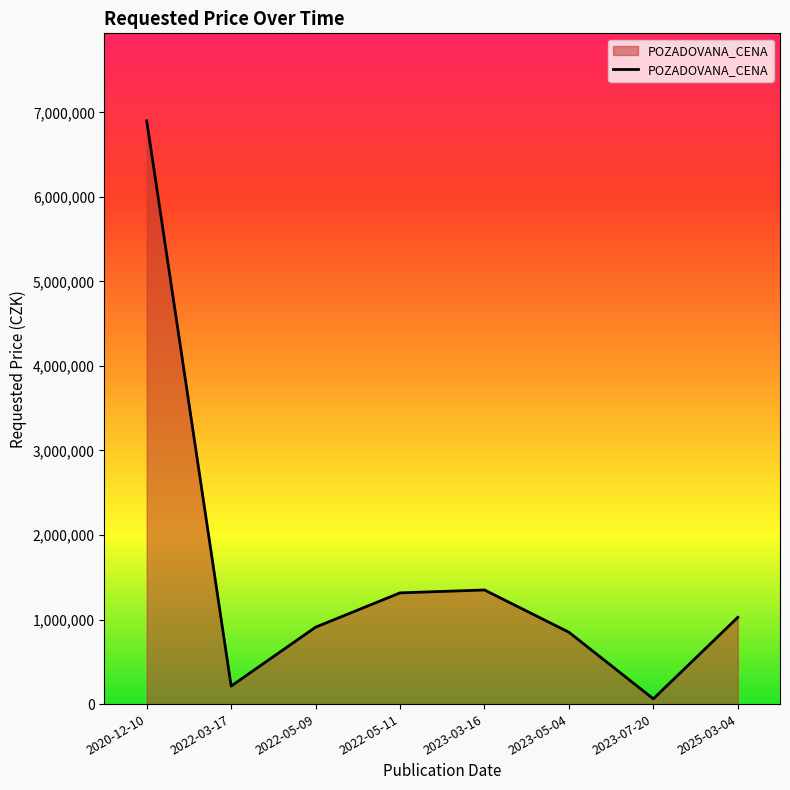

What is the sum of the values at 2023-03-16 and 2023-07-20?

1412100